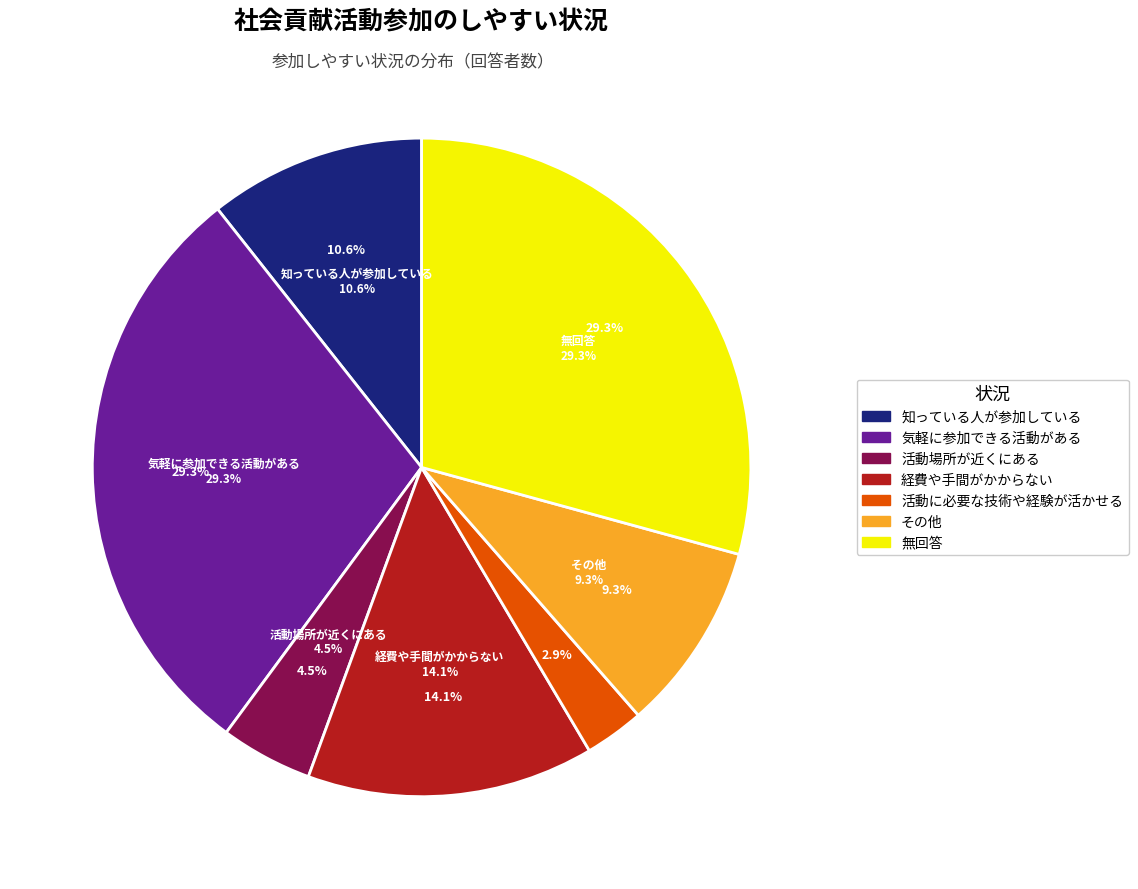

Is the sum of その他 and 活動に必要な技術や経験が活かせる greater than half?

No